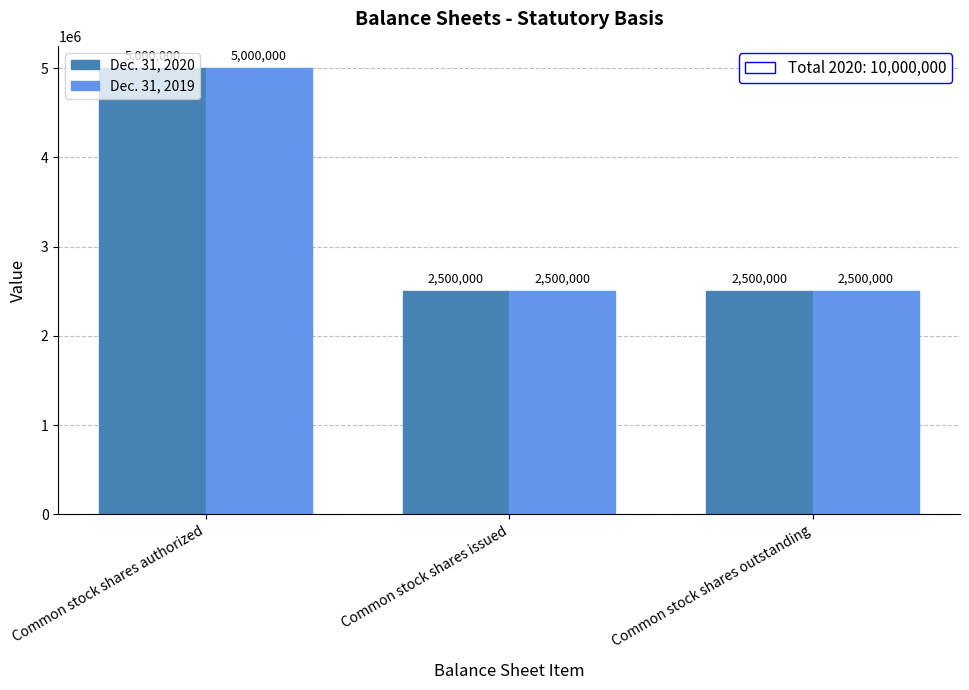

Are the bars horizontal?

No